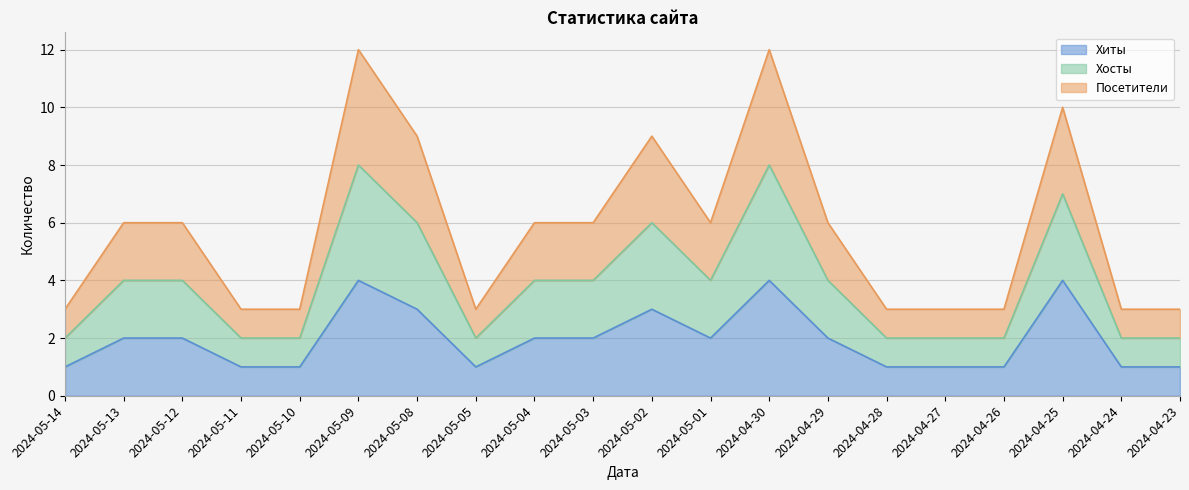

List the series in order of their overall mean, lowest first.

Хиты, Посетители, Хосты